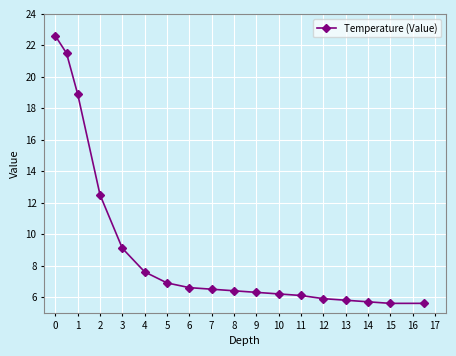

Reading left to right, extract all data points from this chart.

22.6	21.5	18.9	12.5	9.1	7.6	6.9	6.6	6.5	6.4	6.3	6.2	6.1	5.9	5.8	5.7	5.6	5.6